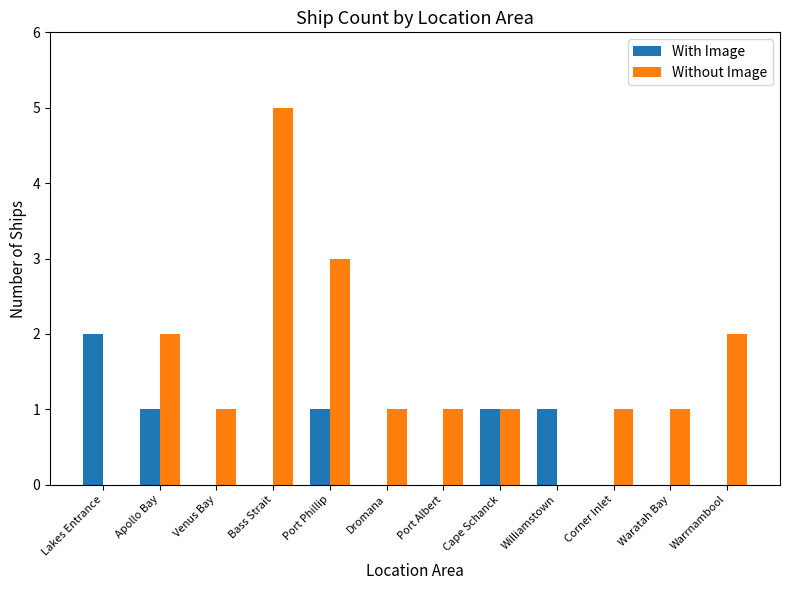

Read the With Image value at Port Phillip.

1